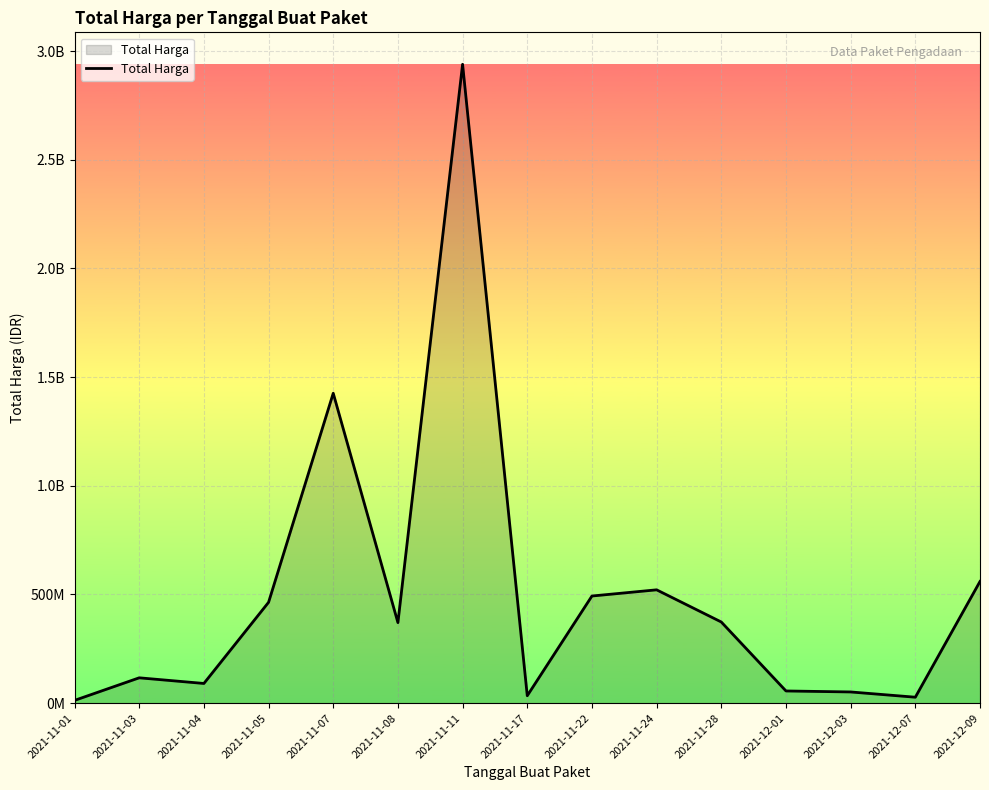

What position from the left is 2021-12-01?

12